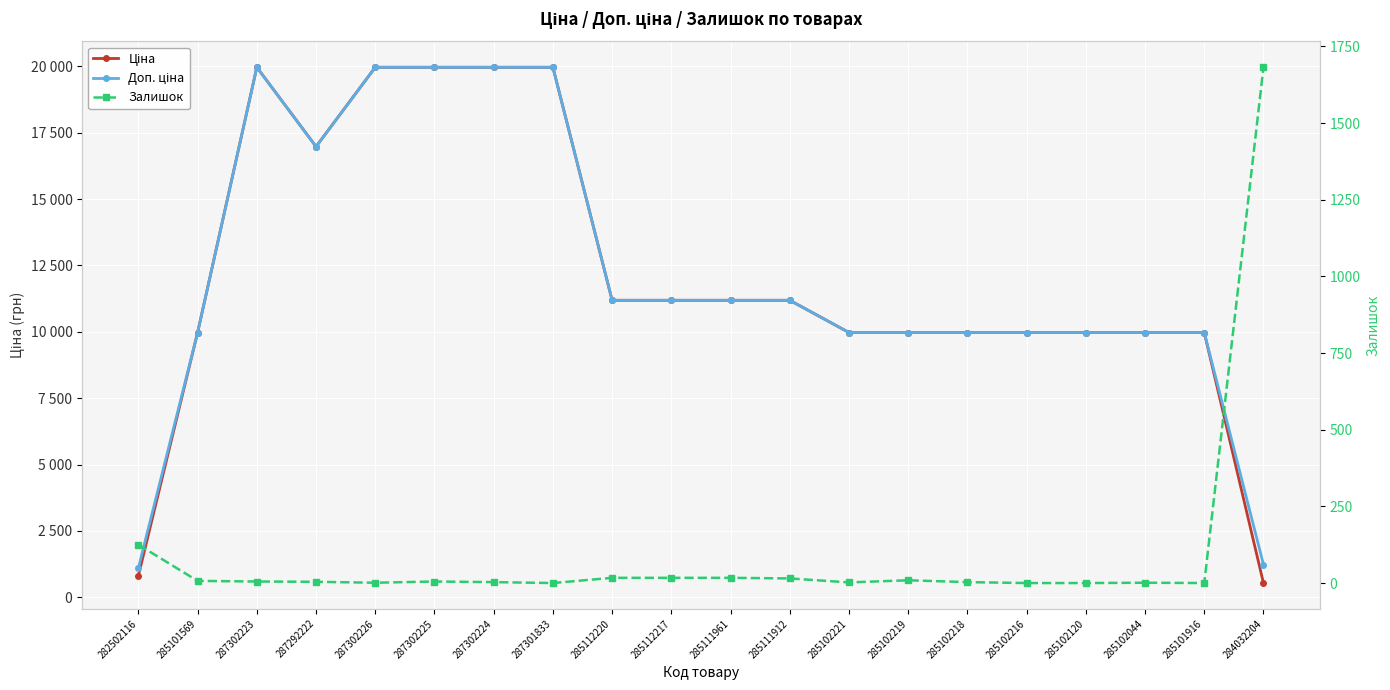

Does the chart display data point markers on the line(s)?

Yes